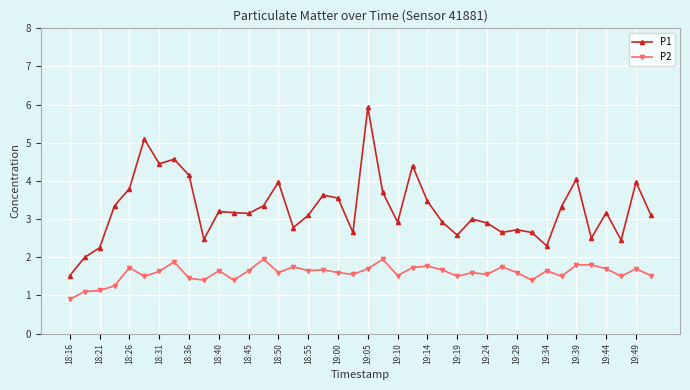

What is the value of the P2 point at the 6th from the left?

1.5